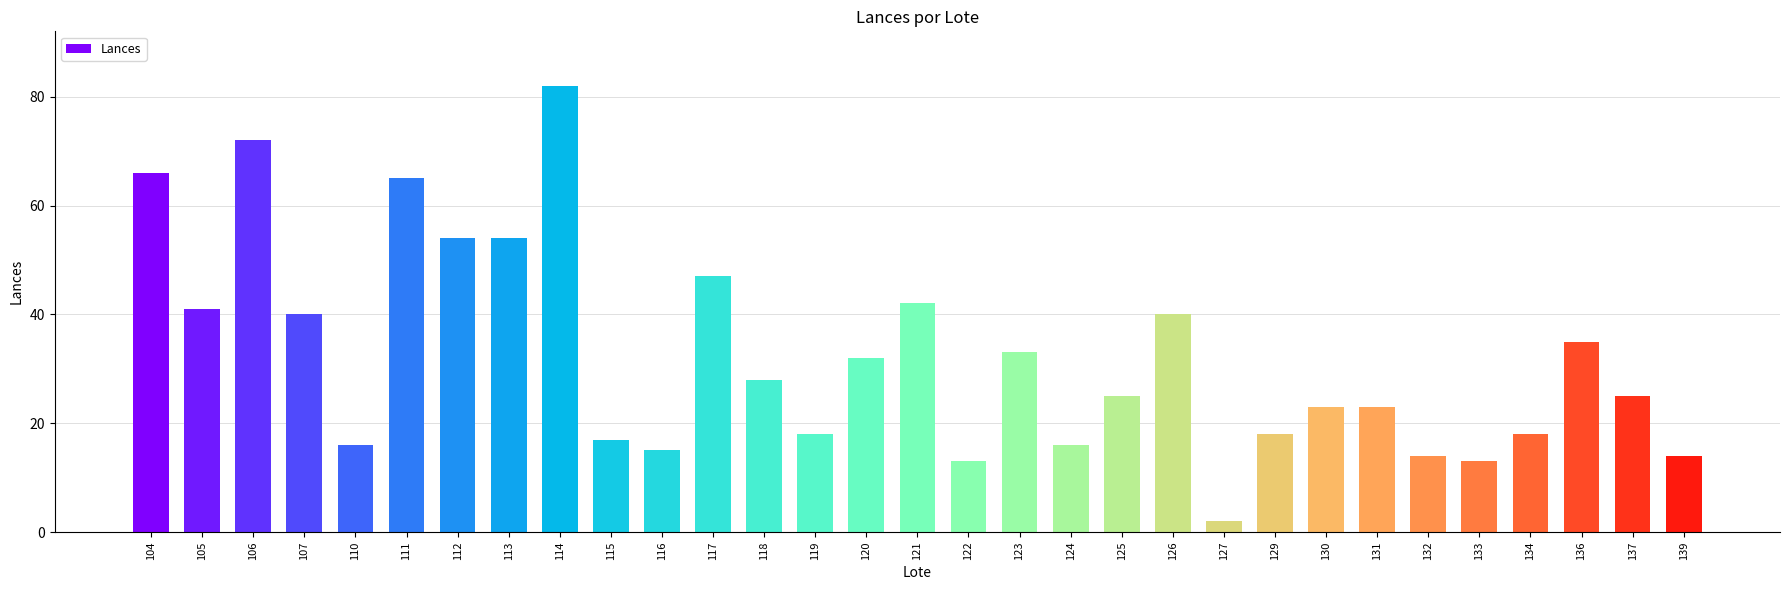

Count the number of categories in the chart.

31